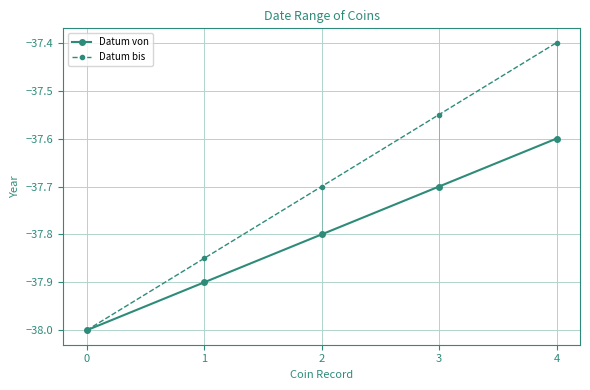

How many series are shown in this chart?

2